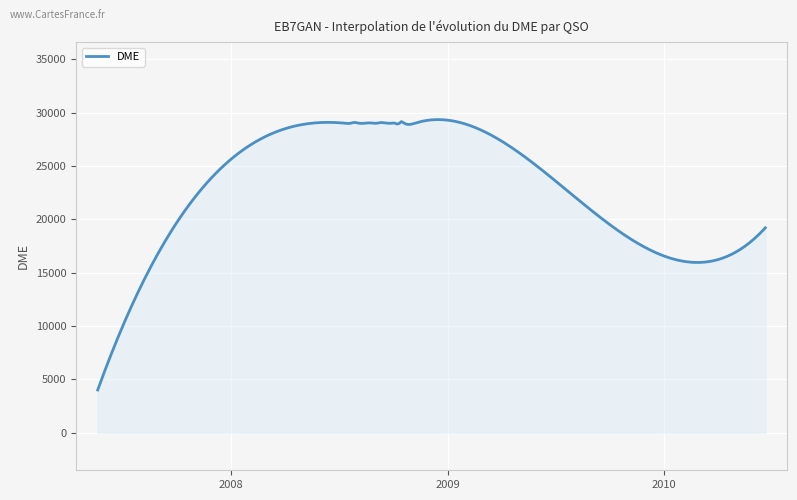

What is the greatest value displayed?

29355.8